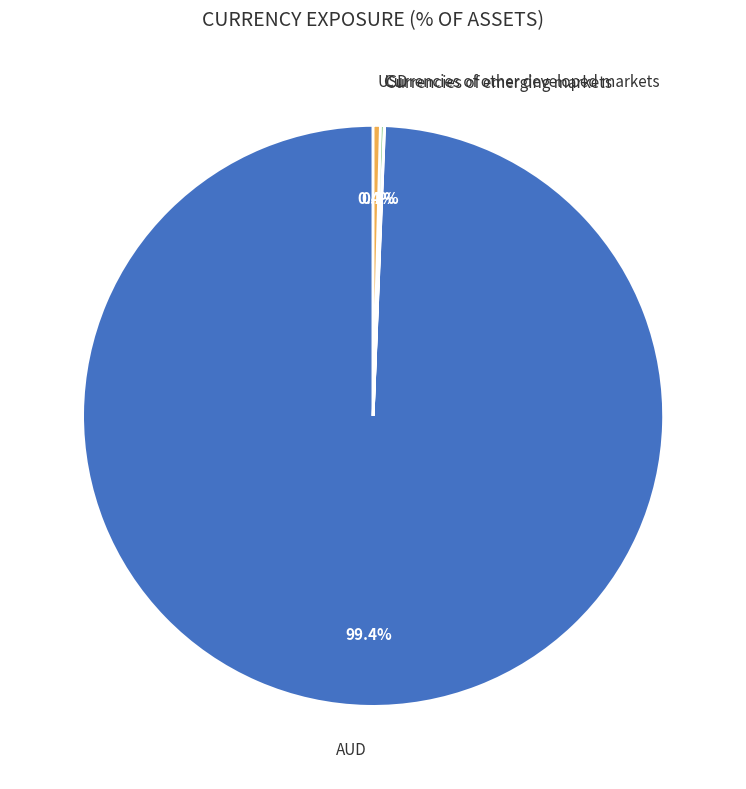

Is it true that AUD is 99% of the pie?

True